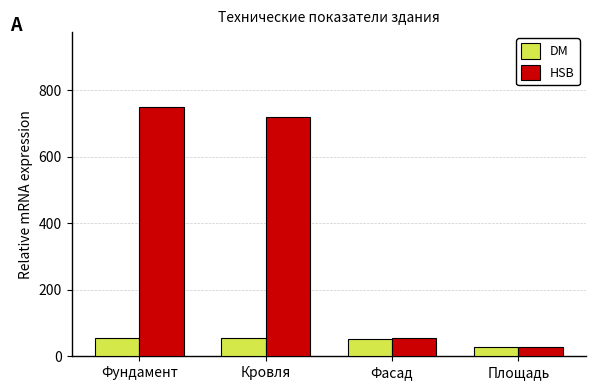

Which series has the widest spread of values?

HSB